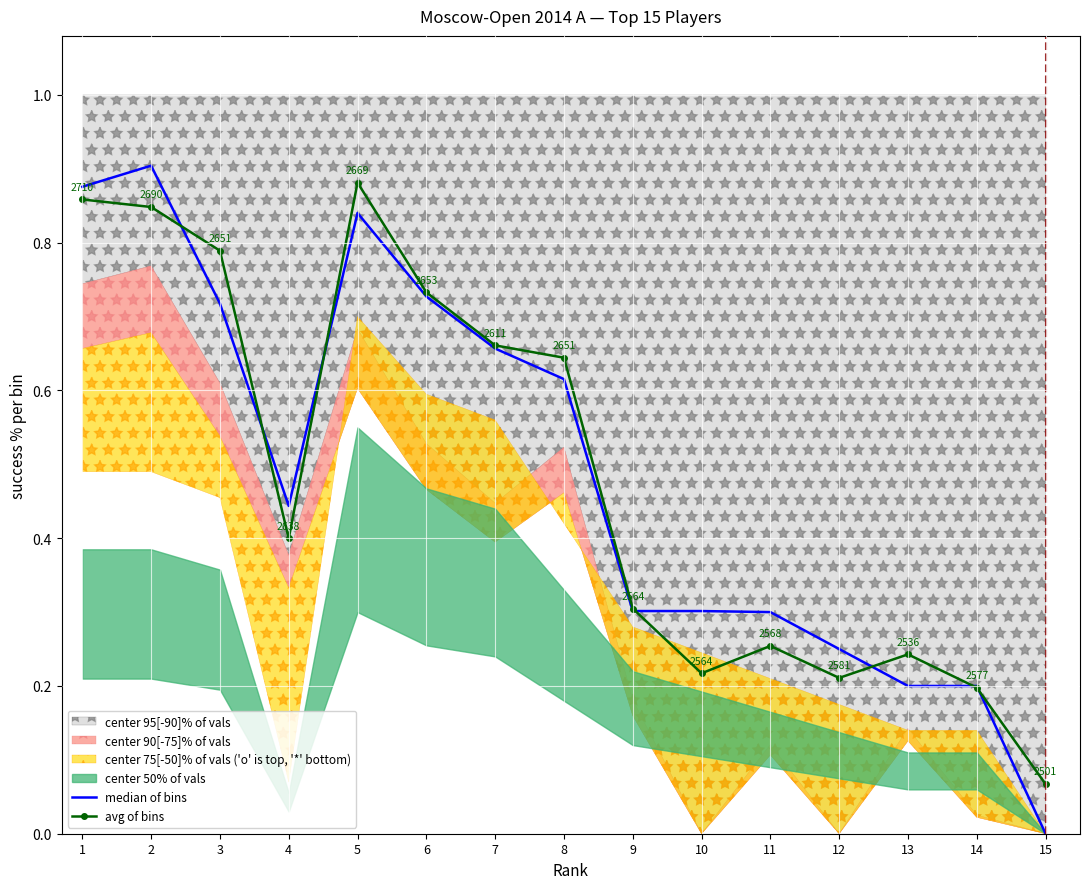

The avg of bins series shows 0.8 at 2. True or false?

True